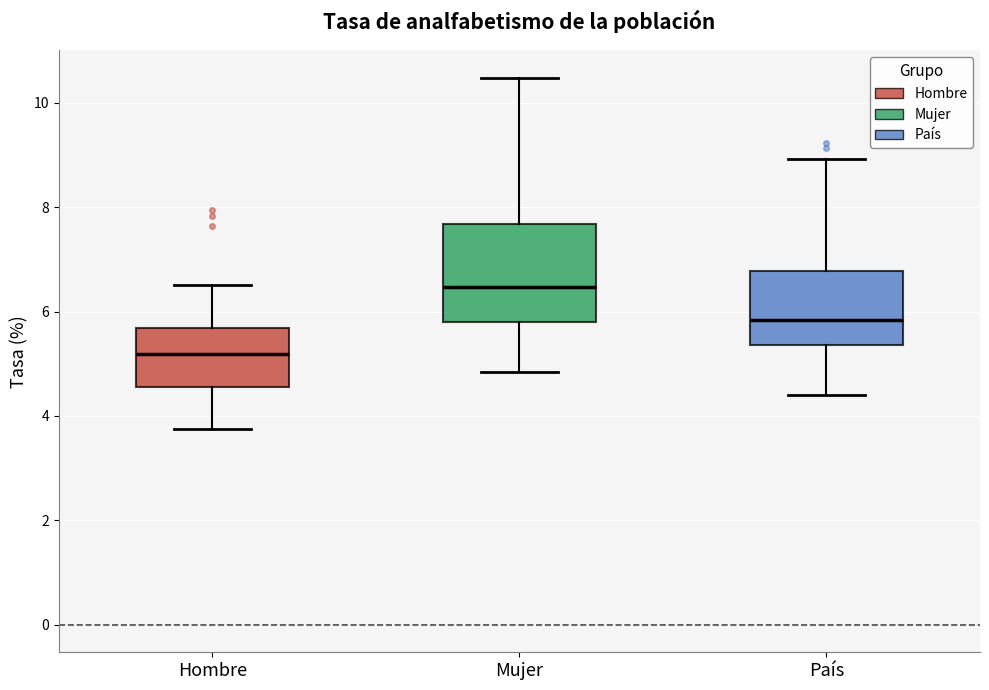

Reading left to right, read every box against the y-axis: the position of its median line, the range the box covers, and the ends of its whiskers. The values are not printed on the chart, so give them approximately, as read against the axis.

Hombre: median 5.2, box 4.6 to 5.6, whiskers 3.8 to 6.6
Mujer: median 6.4, box 5.8 to 7.6, whiskers 4.8 to 10.4
País: median 5.8, box 5.4 to 6.8, whiskers 4.4 to 9.0